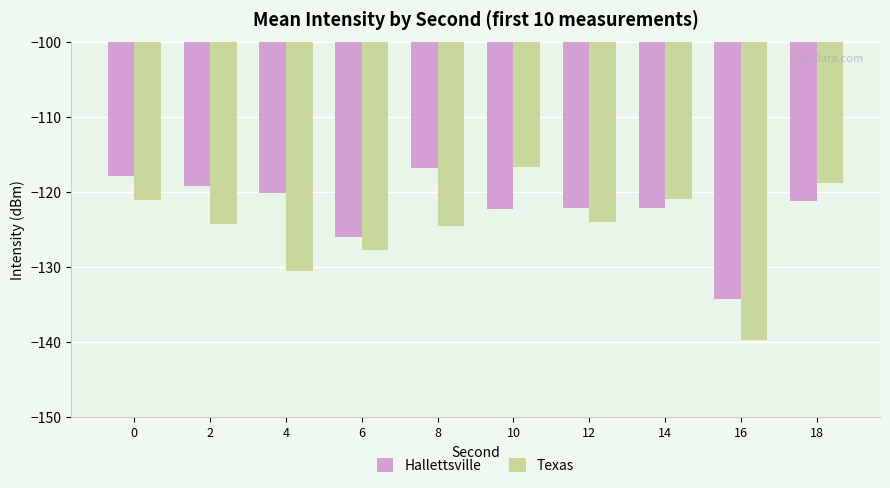

The value of Texas at 14 is -120.9. True or false?

True